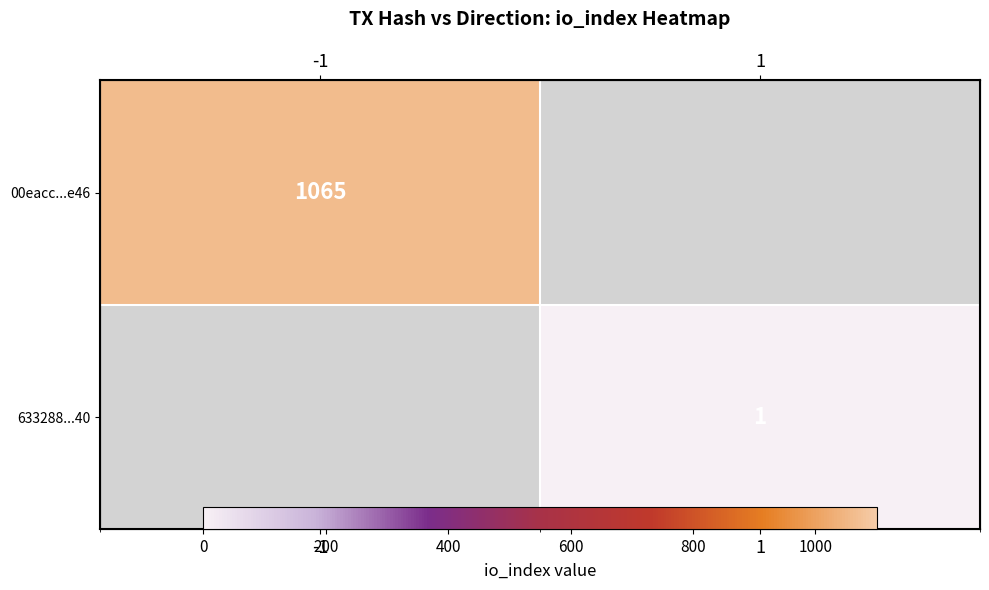

Where is 00eacc...e46 nearest to the value 1065?

-1